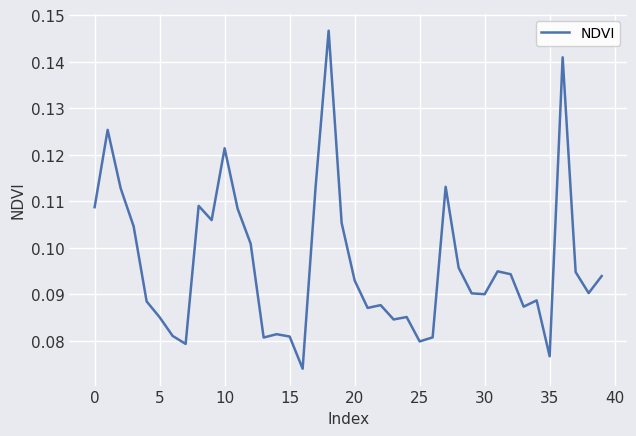

Is it true that the value at 10 is 0.0?

False